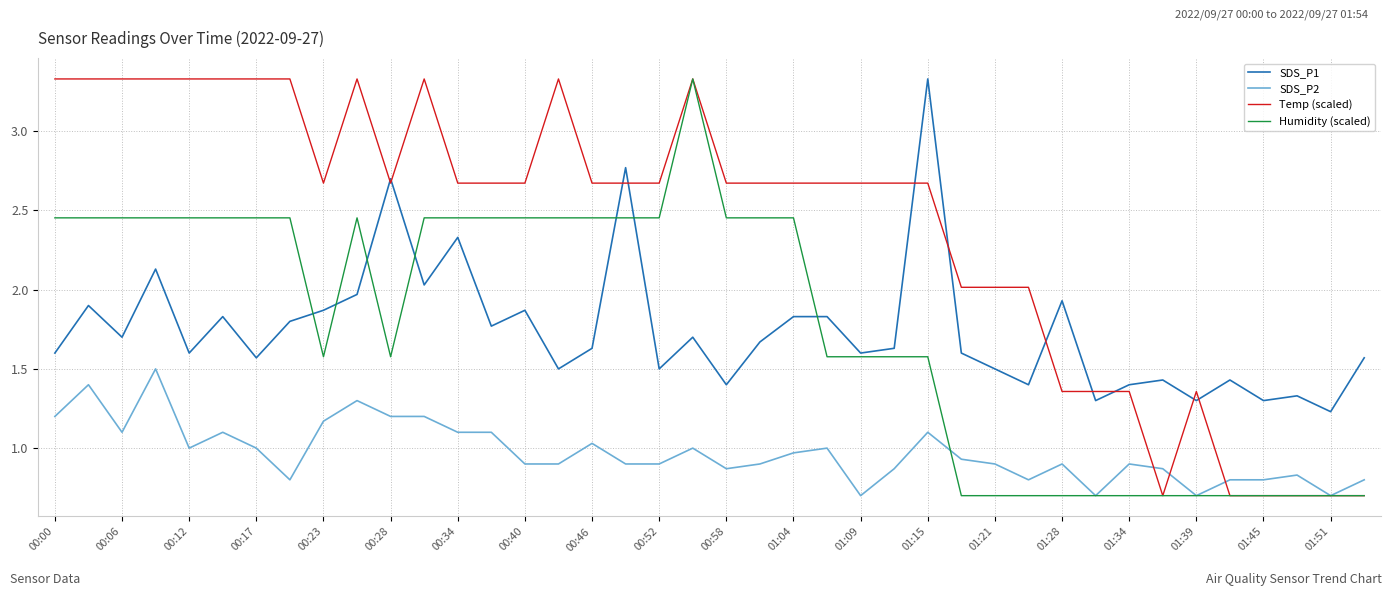

Which series has the largest total across all categories?

Temp (scaled)